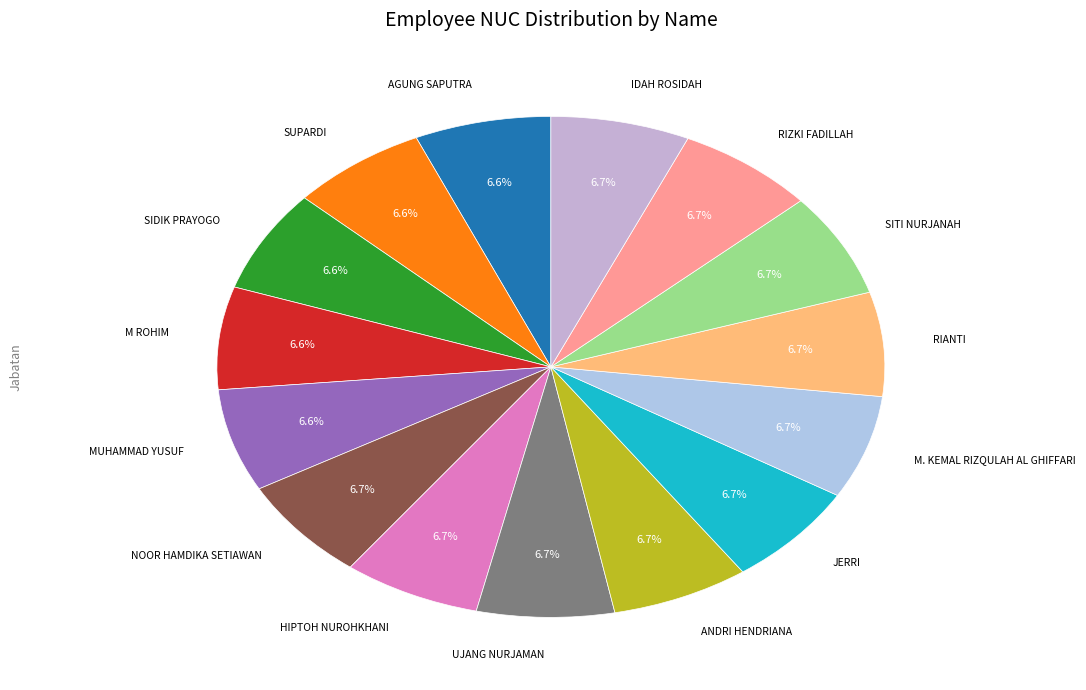

How many segments does this pie chart have?

15